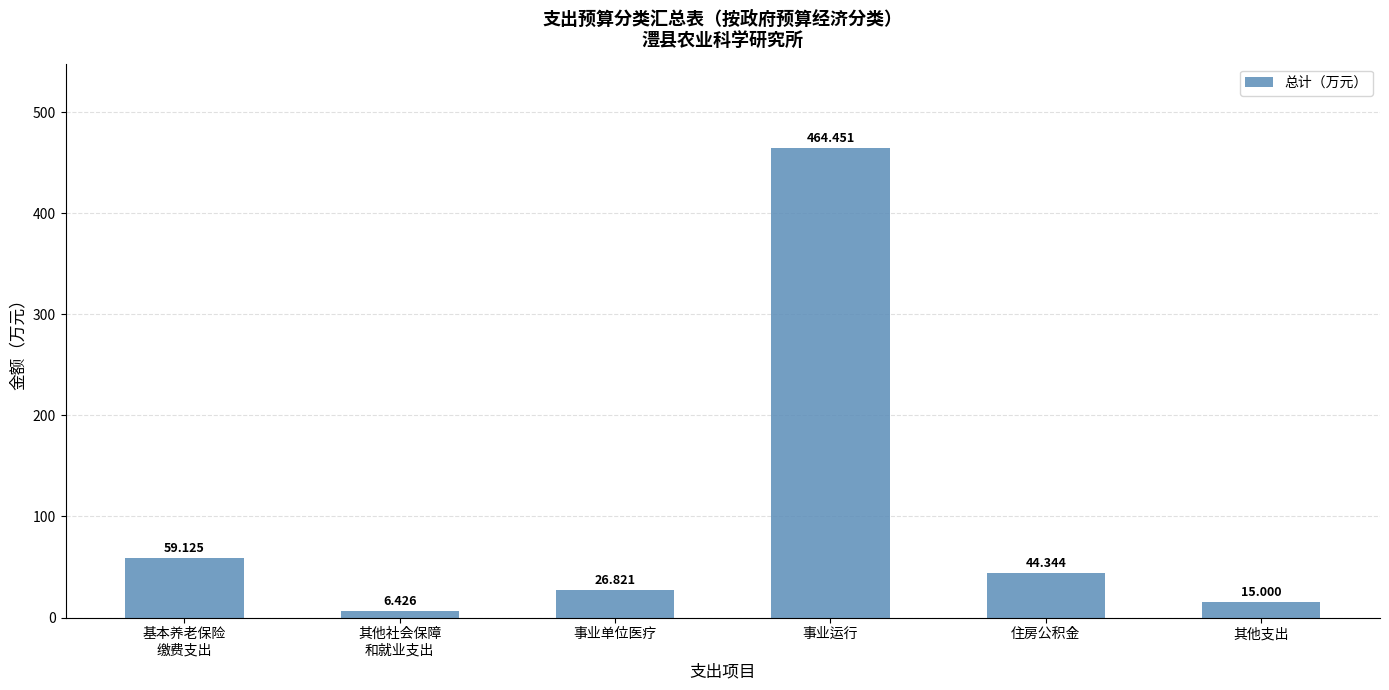

Count the number of data series in this chart.

1